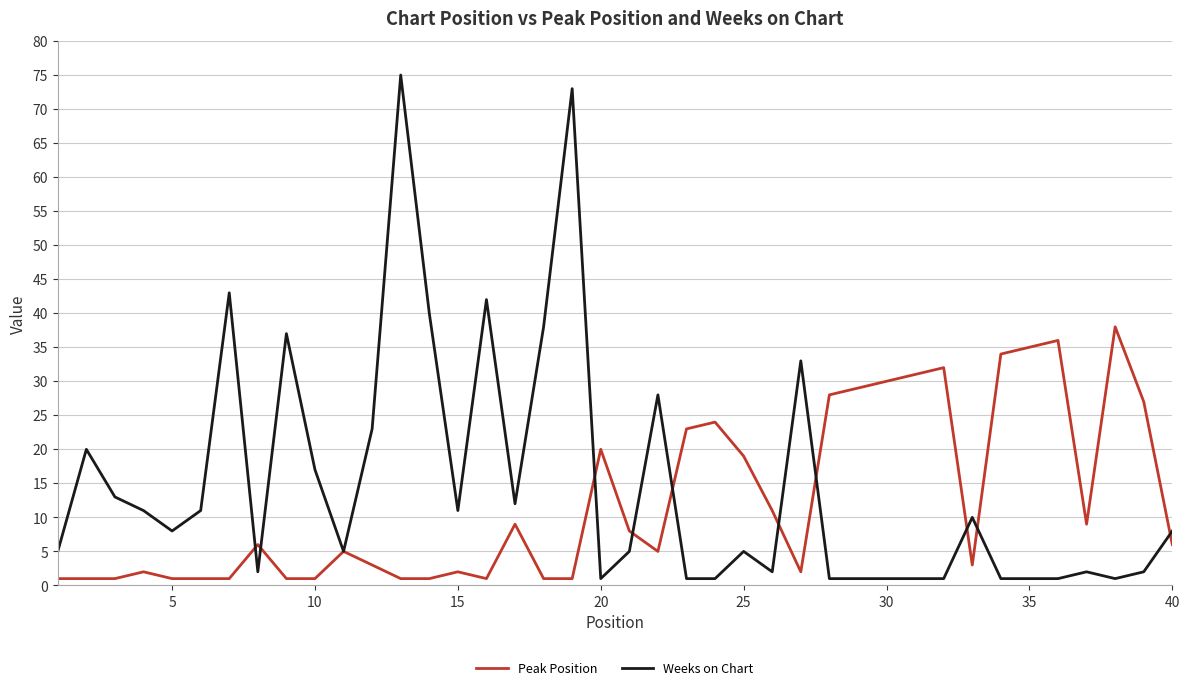

What is the difference between the maximum and second lowest values in the Peak Position series?

37